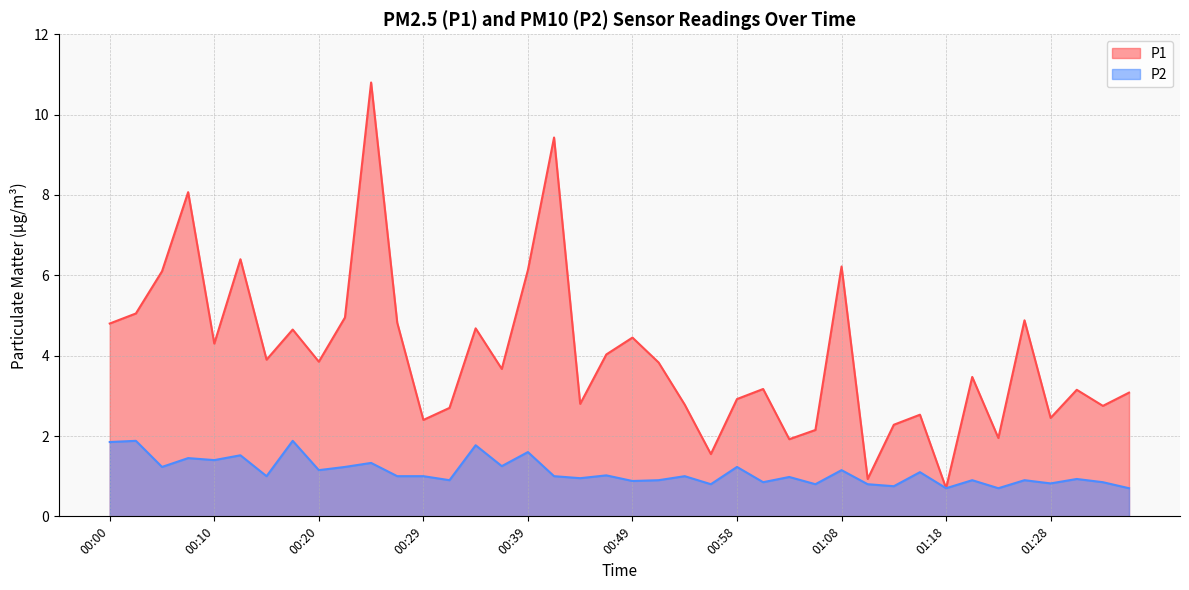

At which category does P2 reach its first local peak?

00:03